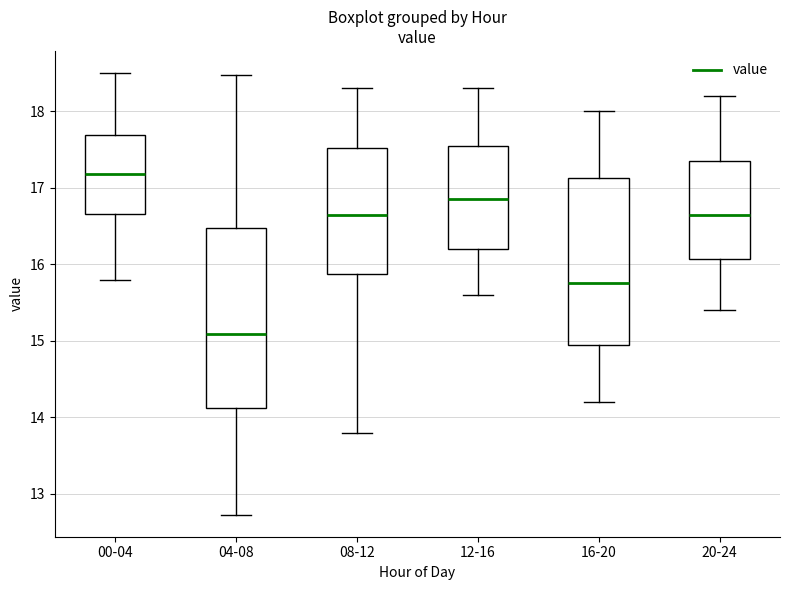

Where does the upper whisker of the box for 00-04 end on the y-axis? The values are not printed on the chart, so give them approximately, as read against the axis.

18.5